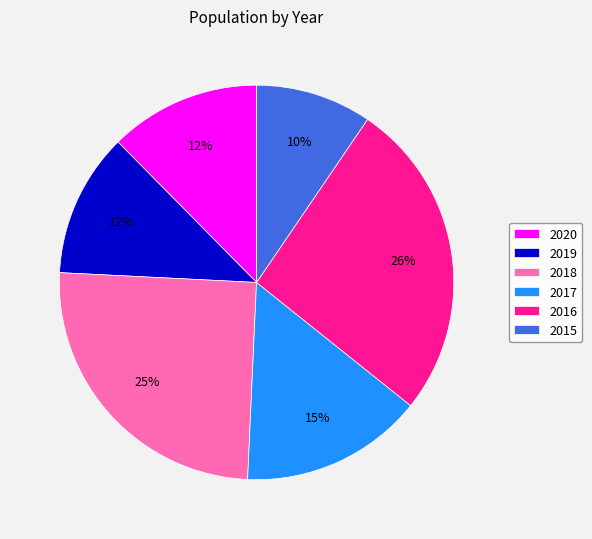

True or false: 2017 accounts for 15% of the total.

True